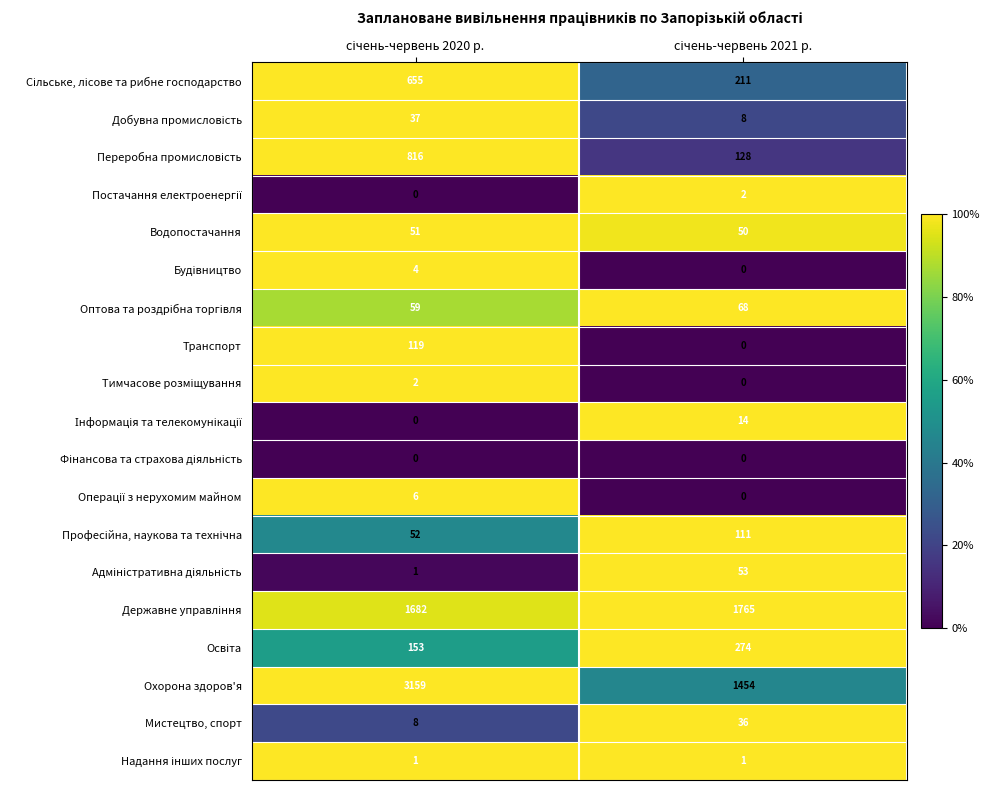

Which series has the largest total across all categories?

Охорона здоров'я